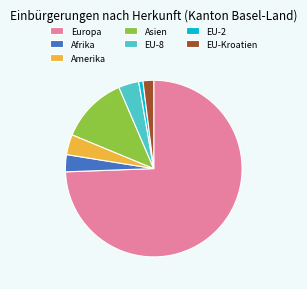

Which slice is the largest?

Europa